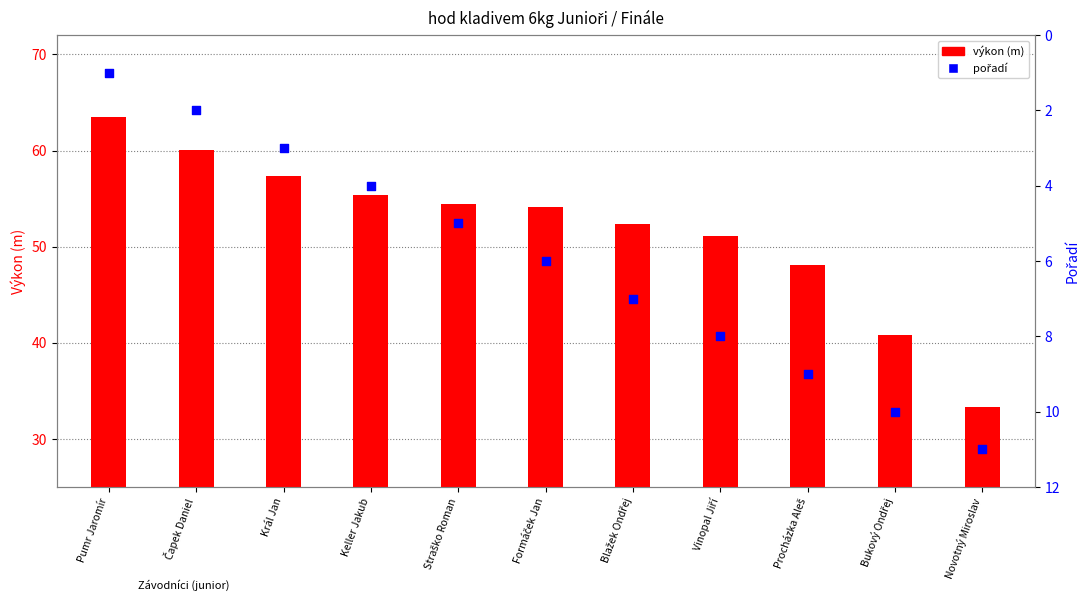

Which series contains the highest Y value?

výkon (m)